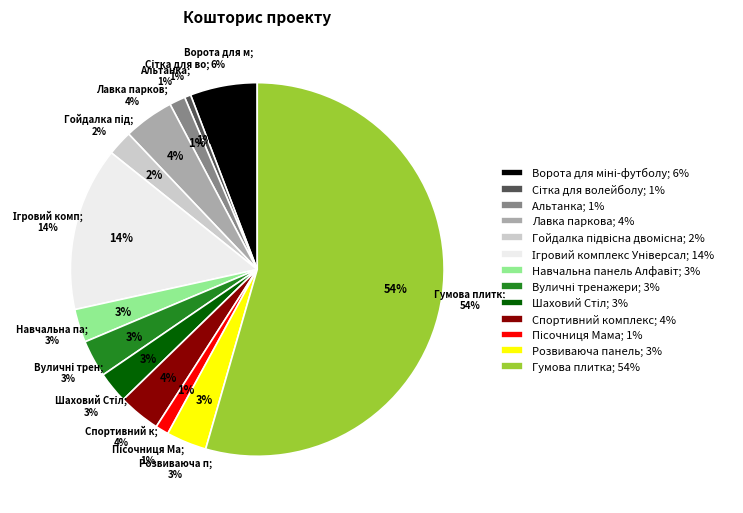

Which category has the smallest portion of the pie?

Сітка для волейболу